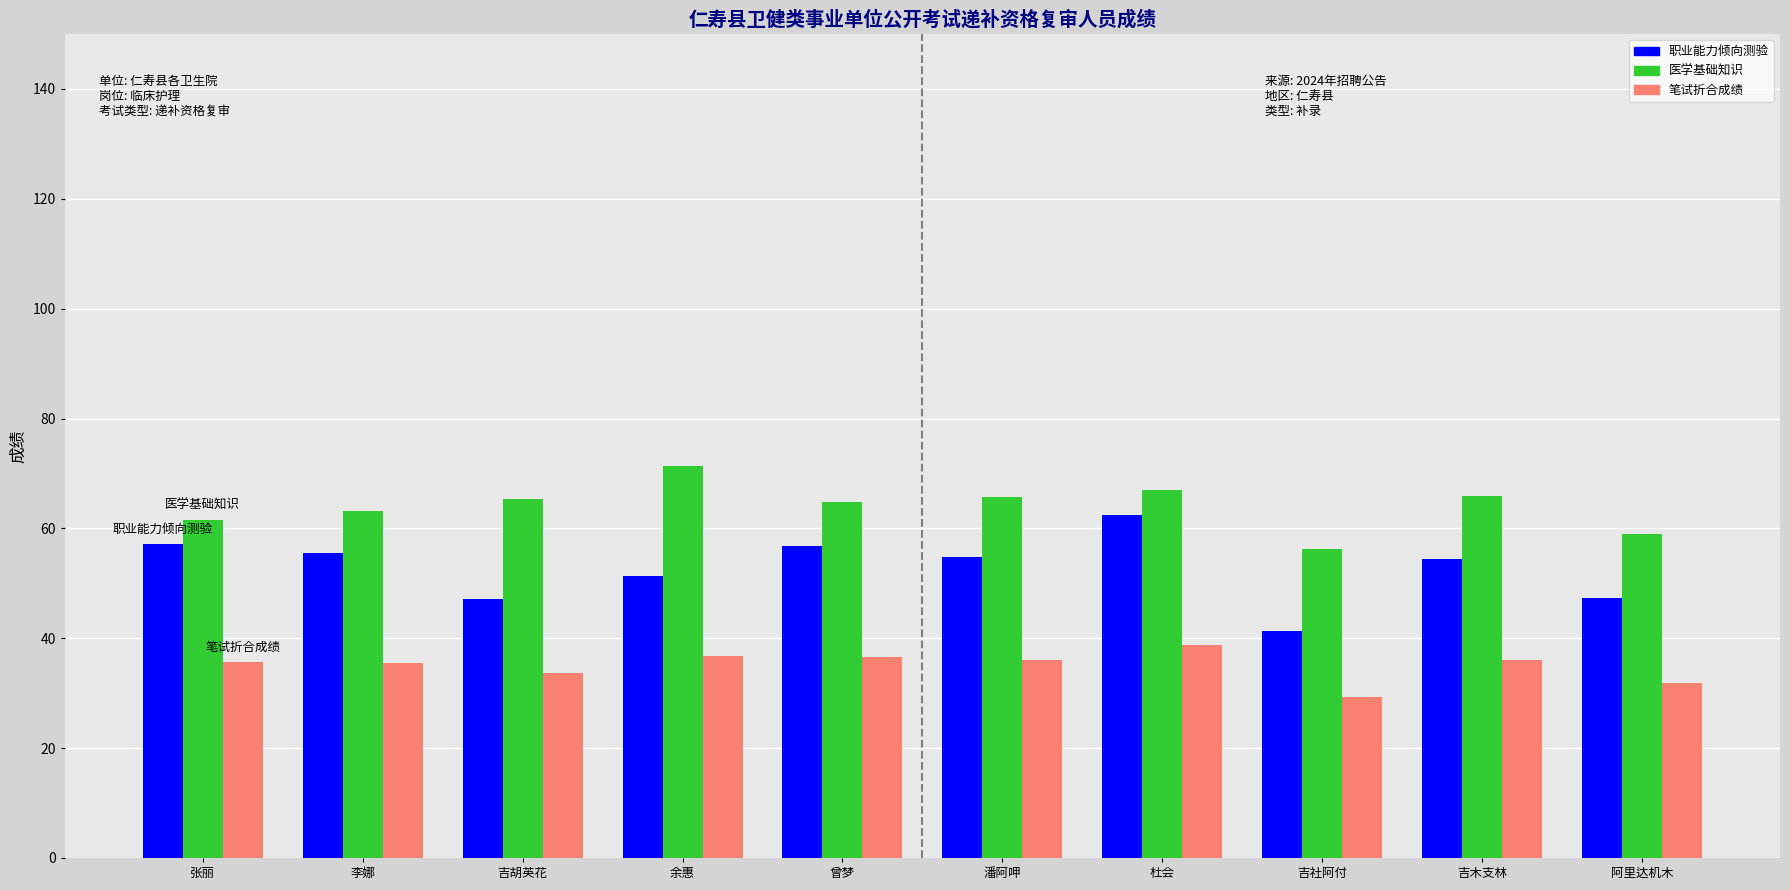

List the series in order of their overall mean, lowest first.

笔试折合成绩, 职业能力倾向测验, 医学基础知识